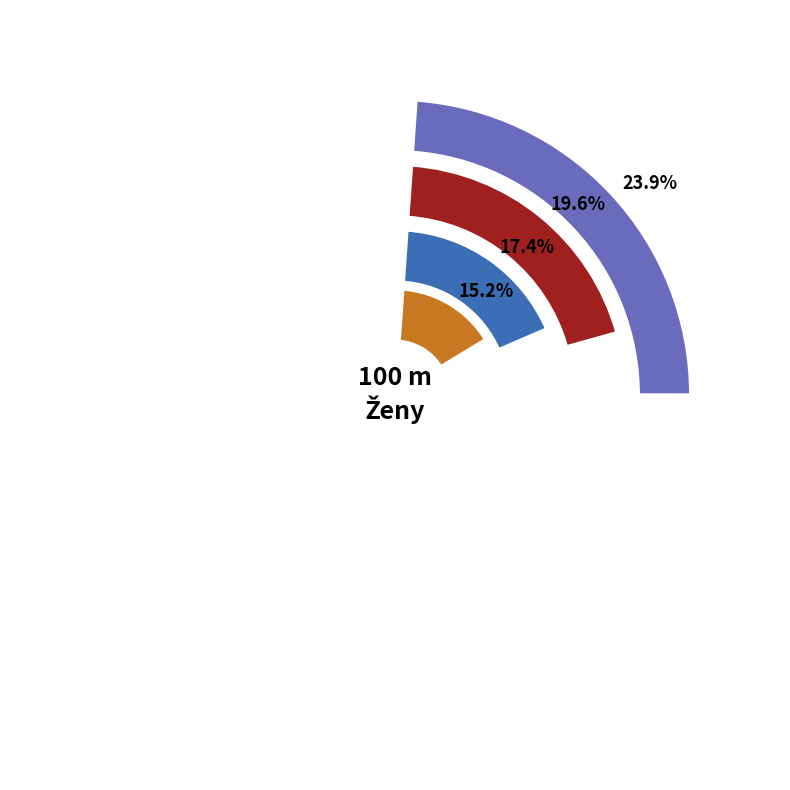

The Lopušková Michaela slice represents 11% of the pie. True or false?

False